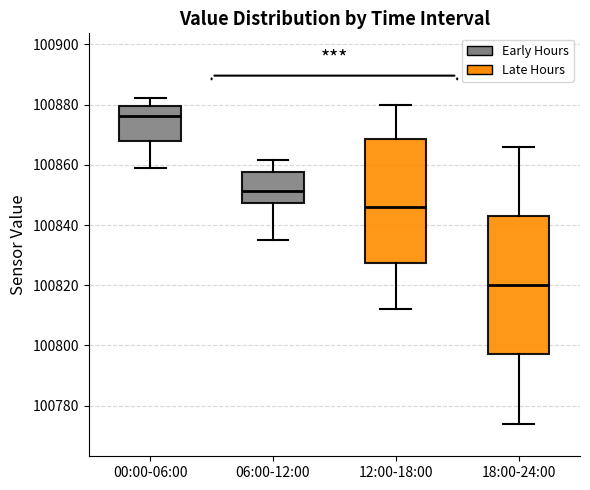

Which box is the tallest, from its lower edge to its upper edge?

18:00-24:00